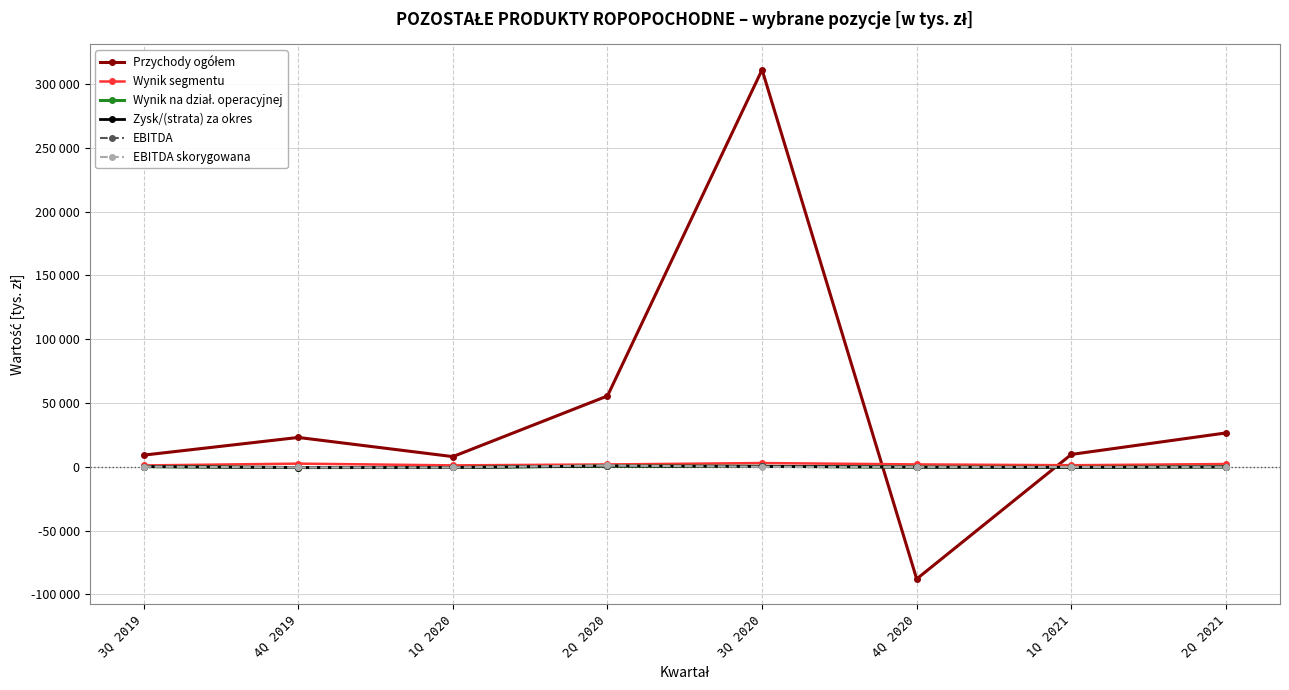

Count the number of data series in this chart.

6